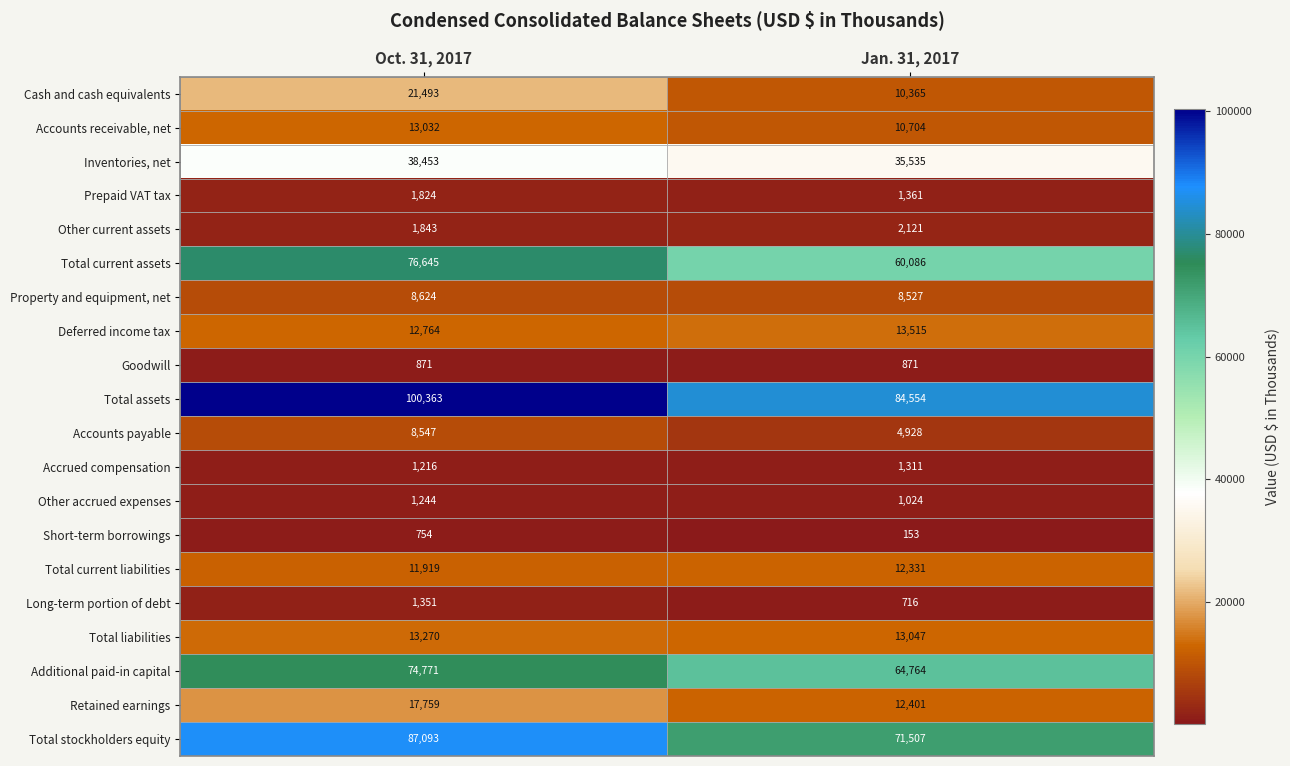

Rank the series by their maximum value, from lowest to highest.

Short-term borrowings, Goodwill, Other accrued expenses, Accrued compensation, Long-term portion of debt, Prepaid VAT tax, Other current assets, Accounts payable, Property and equipment, net, Total current liabilities, Accounts receivable, net, Total liabilities, Deferred income tax, Retained earnings, Cash and cash equivalents, Inventories, net, Additional paid-in capital, Total current assets, Total stockholders equity, Total assets